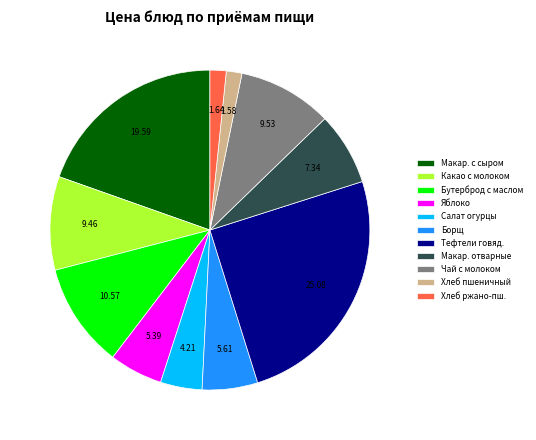

Count the number of slices in the pie.

11